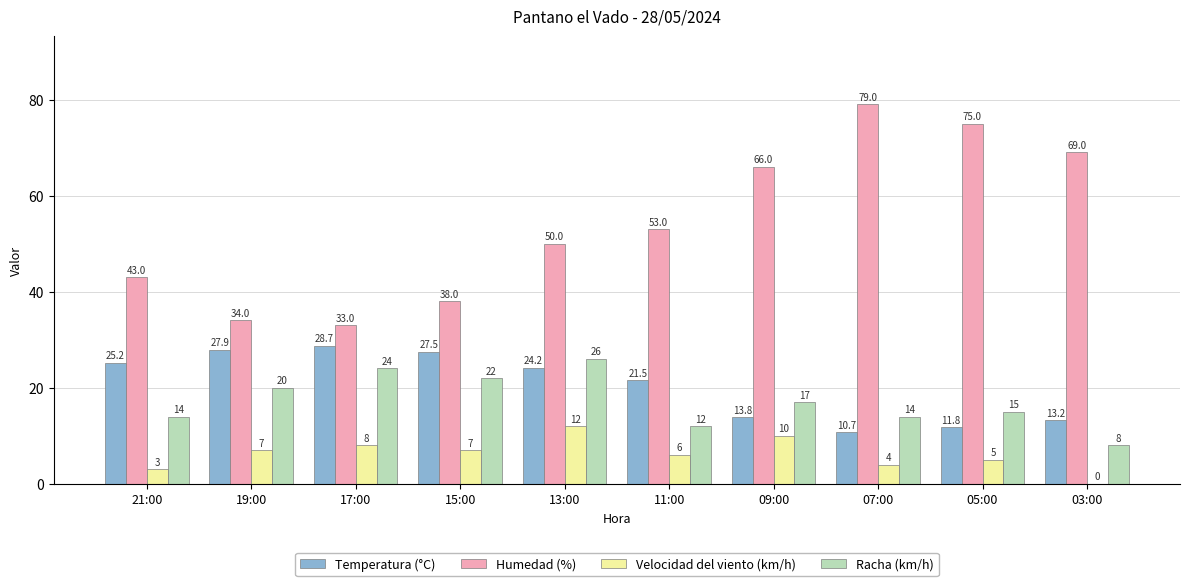

What is the maximum value shown in the chart?

79.0